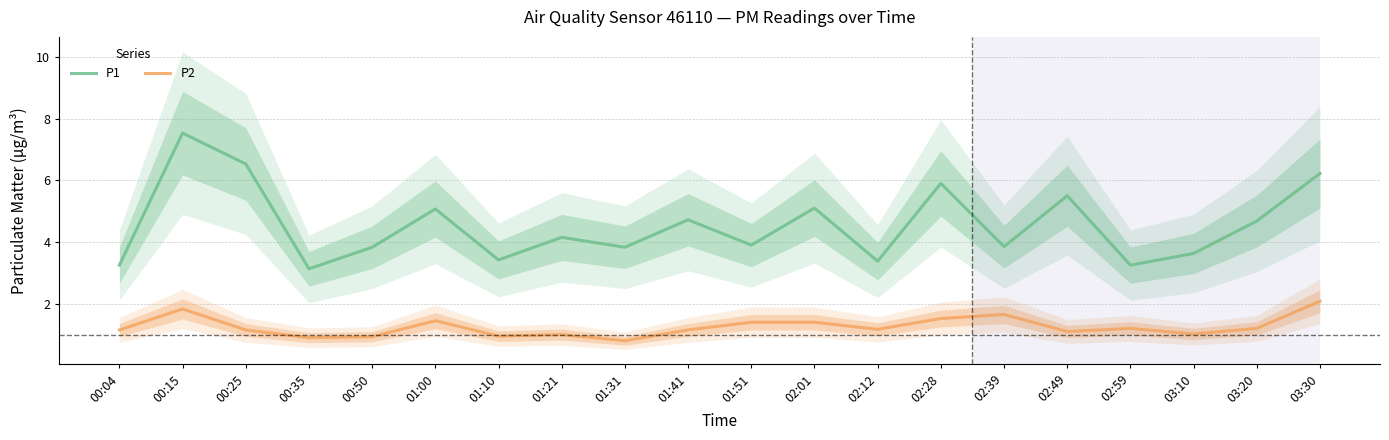

True or false: P1 has a value of 9.3 at 02:49.

False